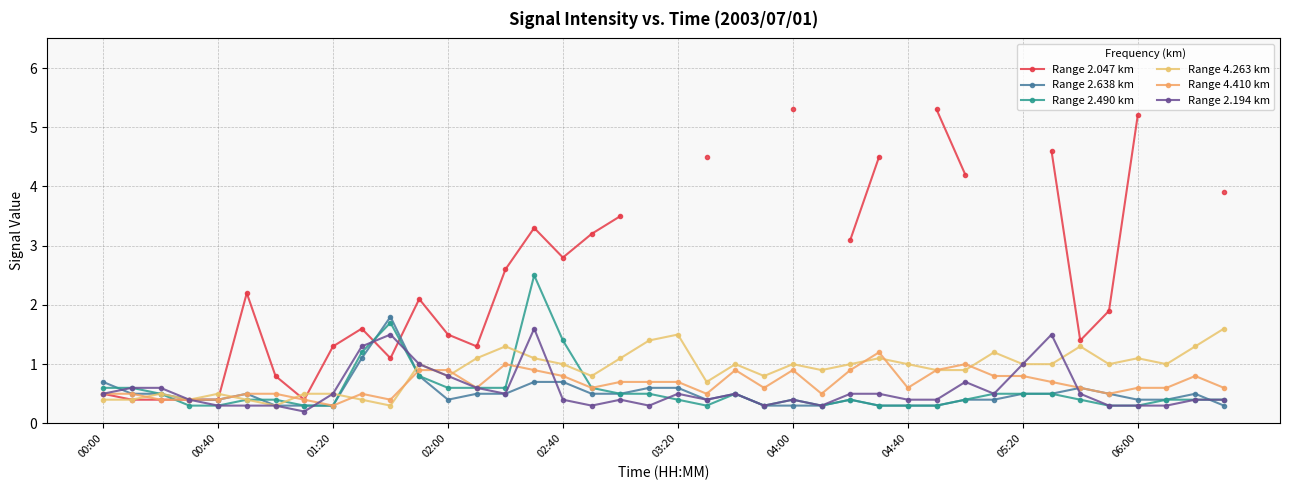

Between 38 and 14, which is larger?

14